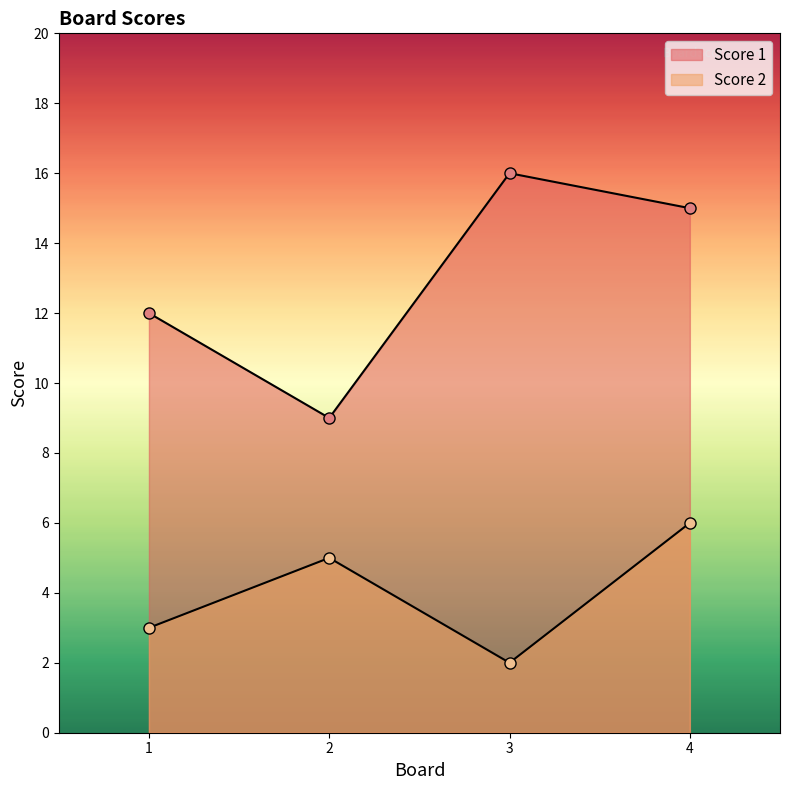

Rank the series at 3 from lowest to highest value.

Score 2, Score 1